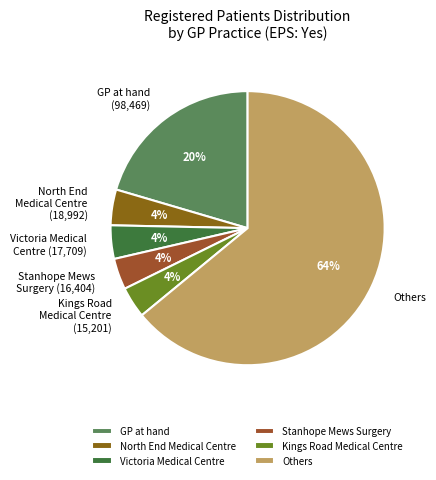

To the nearest percent, what portion does North End Medical Centre represent?

4%